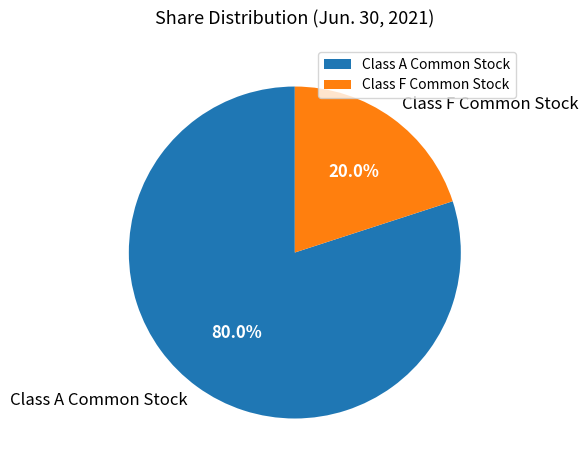

Is there any slice that represents more than half of the pie?

Yes